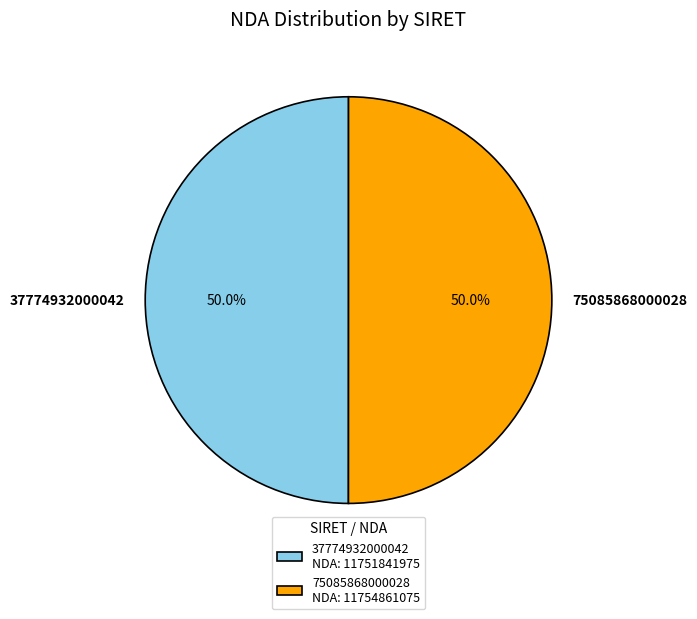

What is the ratio of the value at 37774932000042 to the value at 75085868000028?

1.0